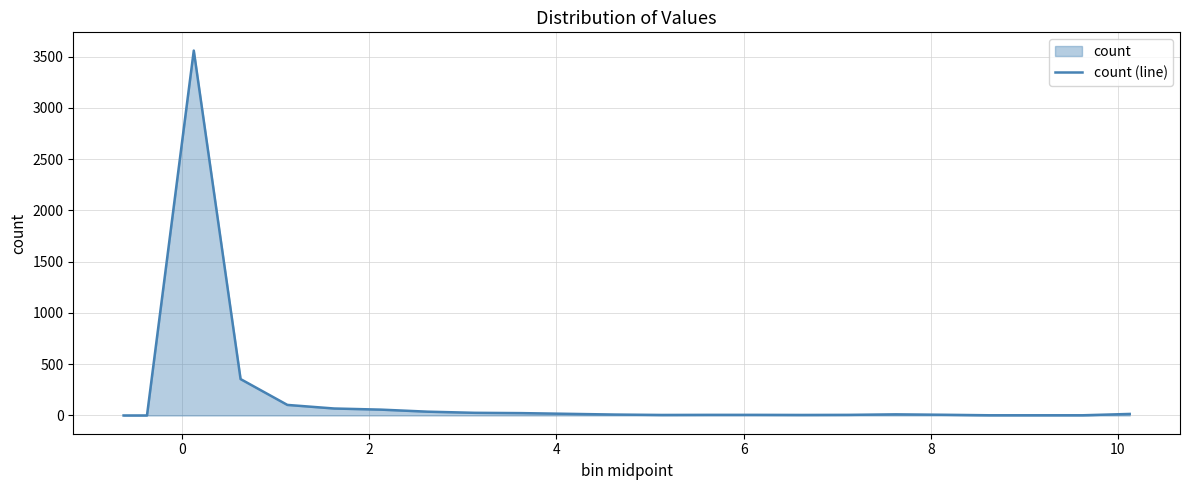

Reading right to left, what are all the values shown in this chart?

15	2	2	2	7	11	6	5	6	6	5	9	16	23	26	37	57	68	103	355	3559	0	0